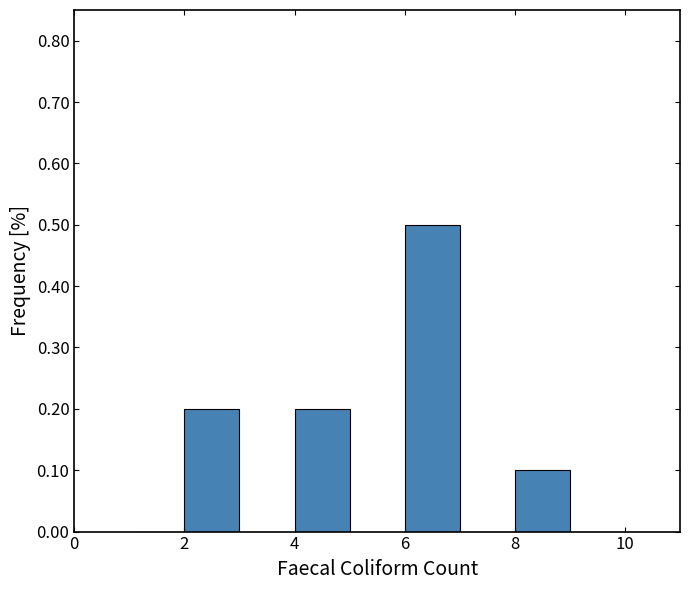

Which range on the x-axis has the tallest bar?

6 to 7